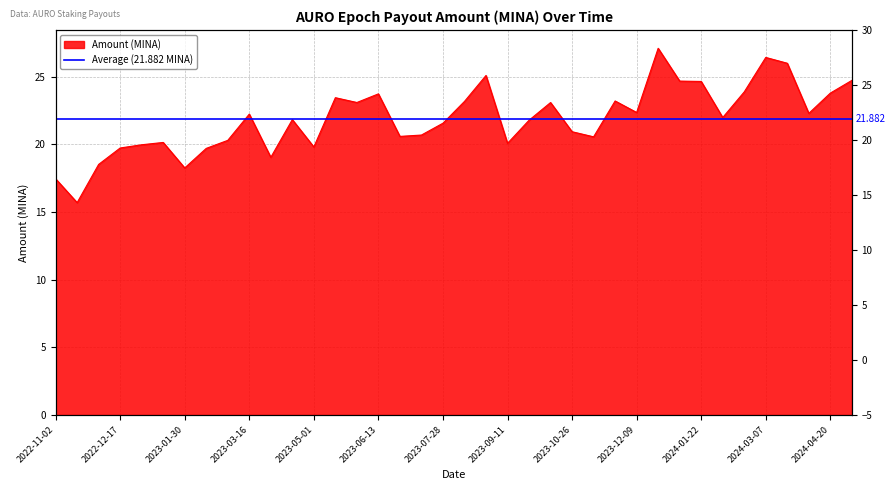

What is the label of the 16th point from the left?

2023-06-13